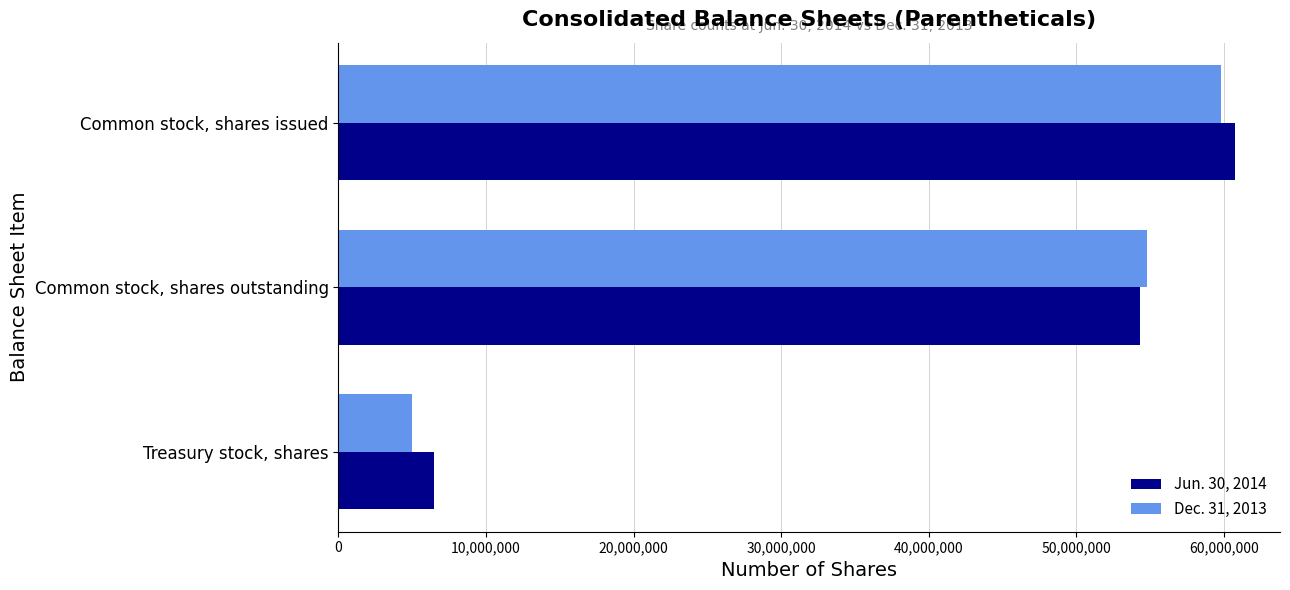

Rank the series by their average value, from lowest to highest.

Dec. 31, 2013, Jun. 30, 2014